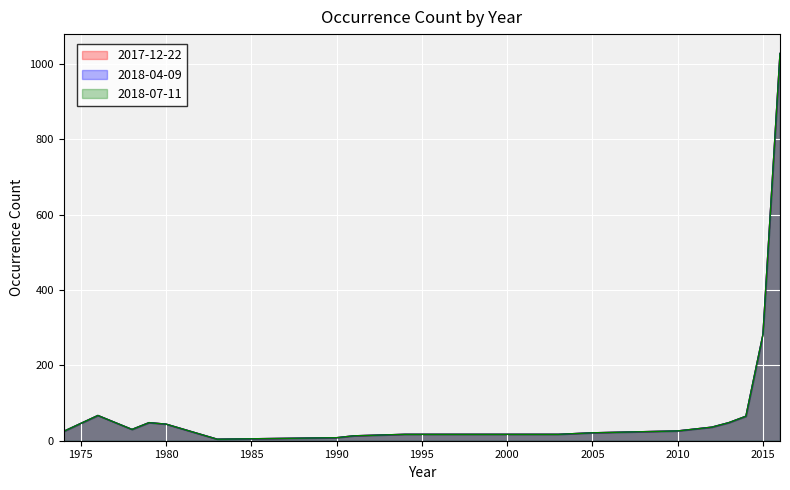

Reading left to right, extract all data points from this chart.

2017-12-22: 1974=25	1976=67	1978=30	1979=48	1980=44	1983=4	1990=8	1991=13	1994=17	2003=17	2005=21	2010=26	2012=36	2013=48	2014=65	2015=282	2016=1028
2018-04-09: 1974=25	1976=67	1978=30	1979=48	1980=44	1983=4	1990=8	1991=13	1994=17	2003=17	2005=21	2010=26	2012=36	2013=48	2014=65	2015=282	2016=1028
2018-07-11: 1974=25	1976=67	1978=30	1979=48	1980=44	1983=4	1990=8	1991=13	1994=17	2003=17	2005=21	2010=26	2012=36	2013=48	2014=65	2015=282	2016=1028